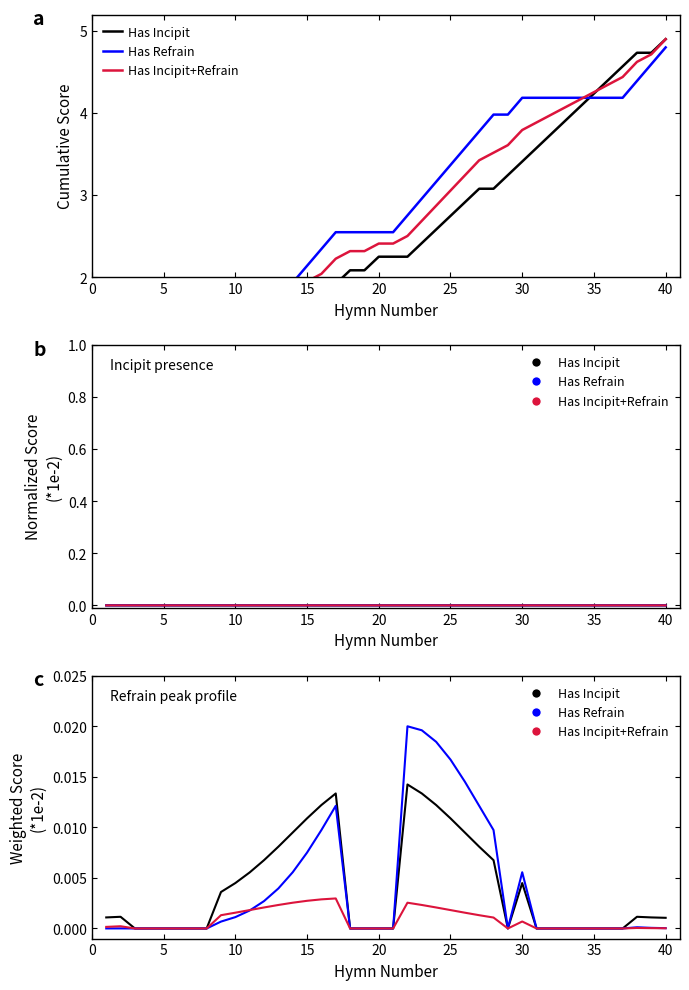

True or false: Has Incipit+Refrain and Has Refrain cross at least once.

True